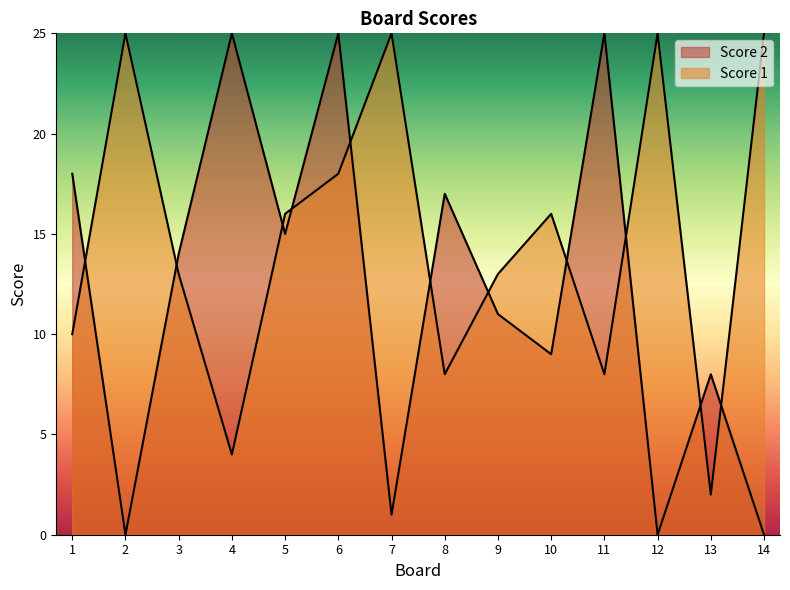

The Score 2 series shows 6 at 5. True or false?

False